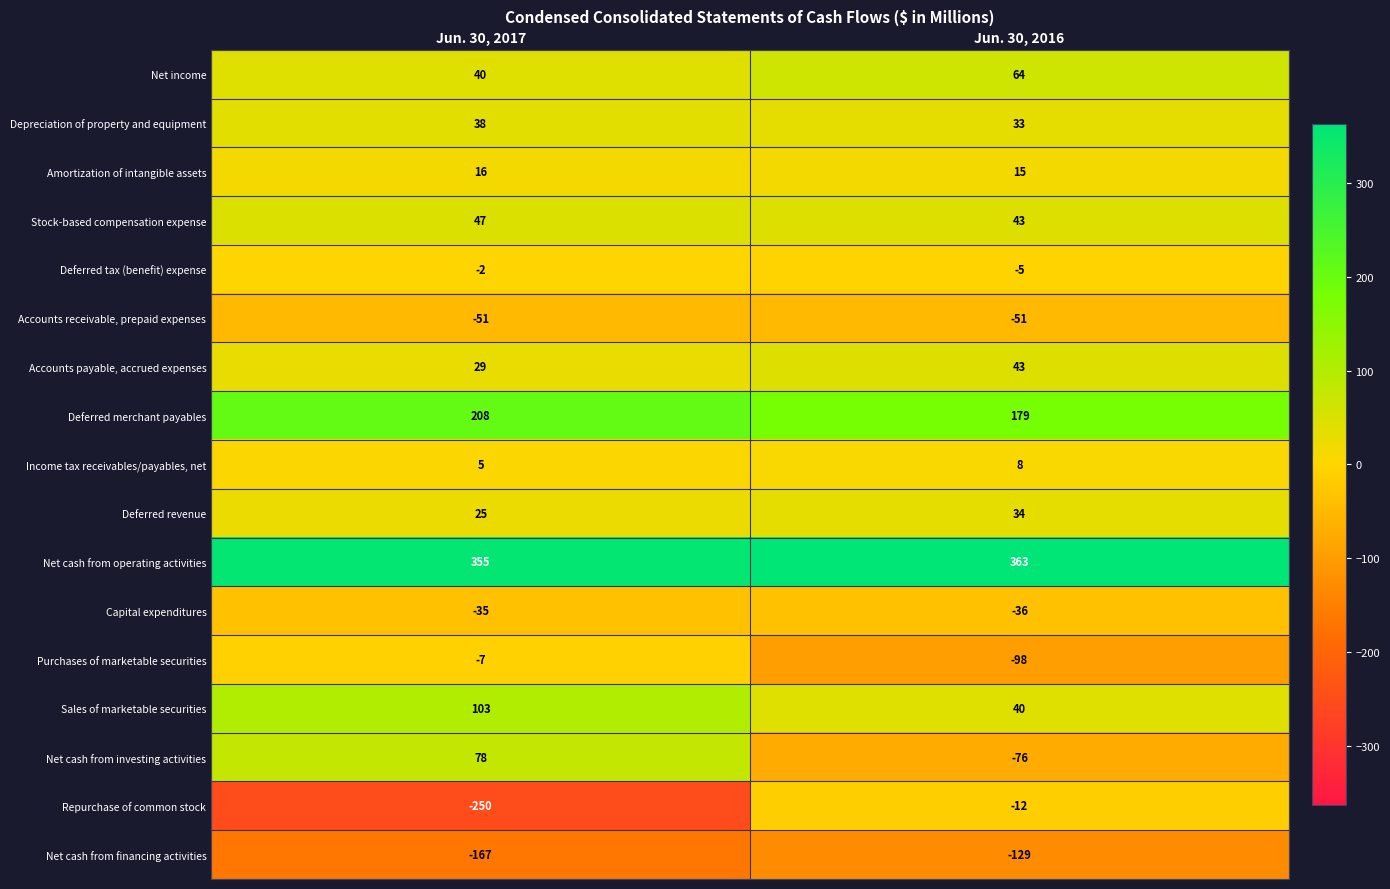

At which category is the sum across all series the highest?

Jun. 30, 2017